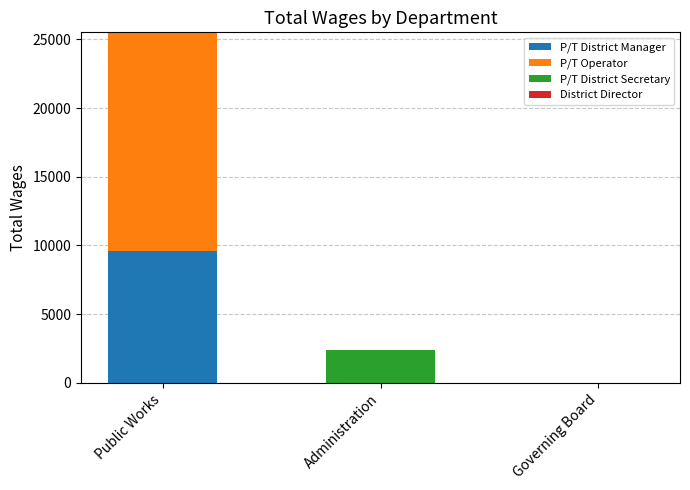

What is the highest value of the P/T District Manager series?

9600